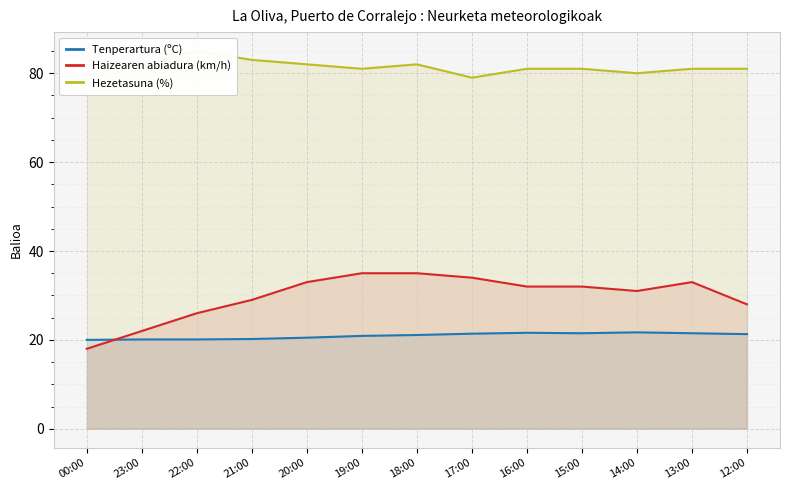

At which category does the chart reach its minimum across all series?

00:00